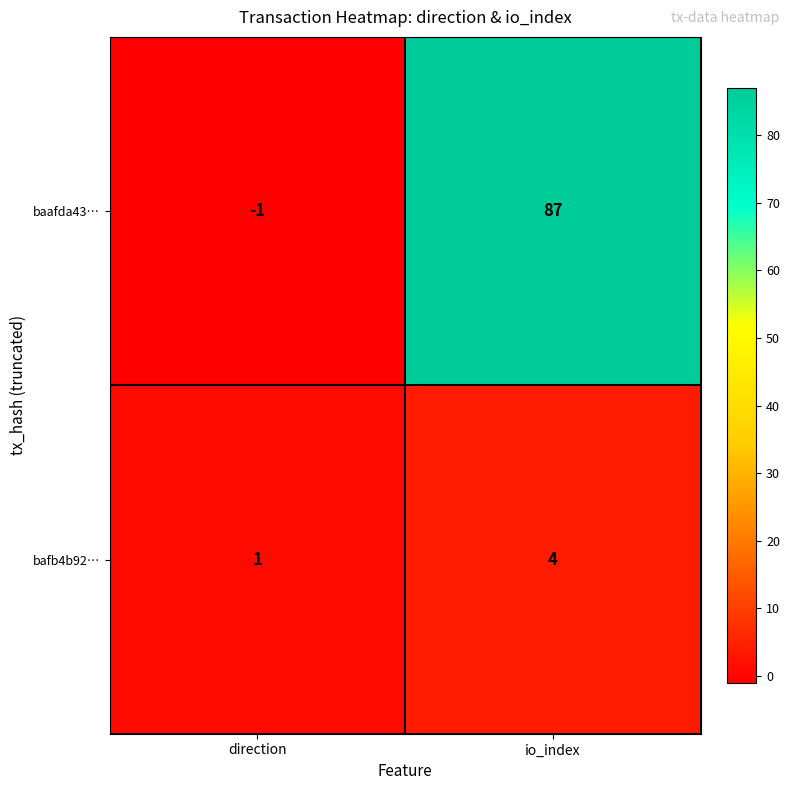

List the series in order of their overall mean, lowest first.

bafb4b92…, baafda43…